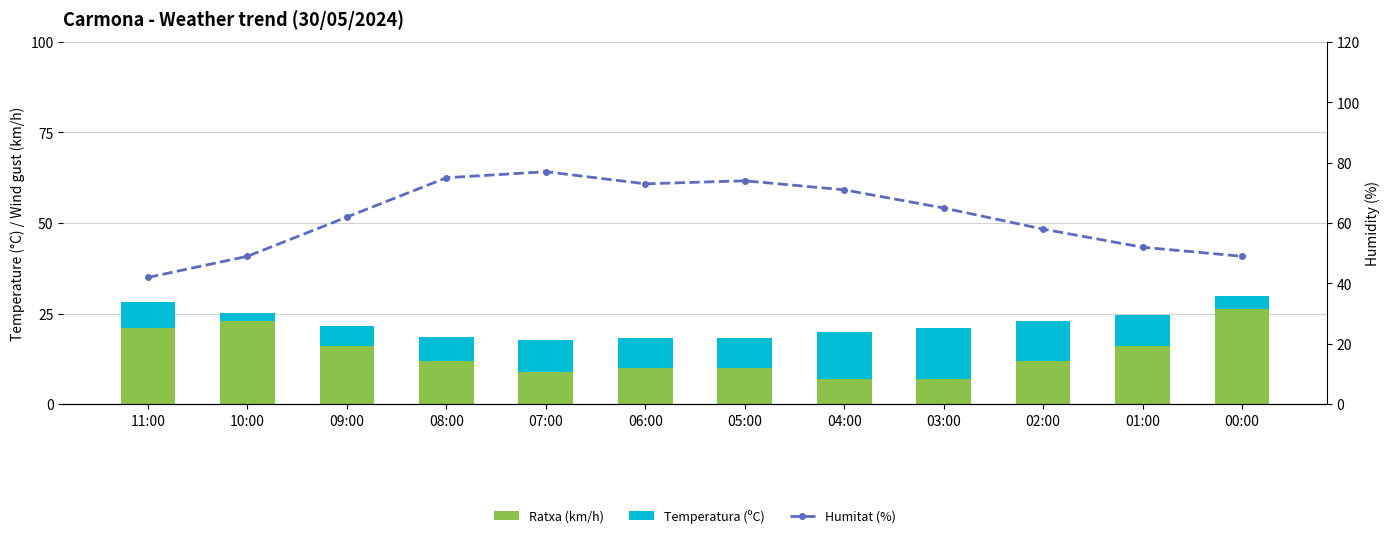

What is the sum of the Temperatura (ºC) values at 07:00 and 04:00?

21.7